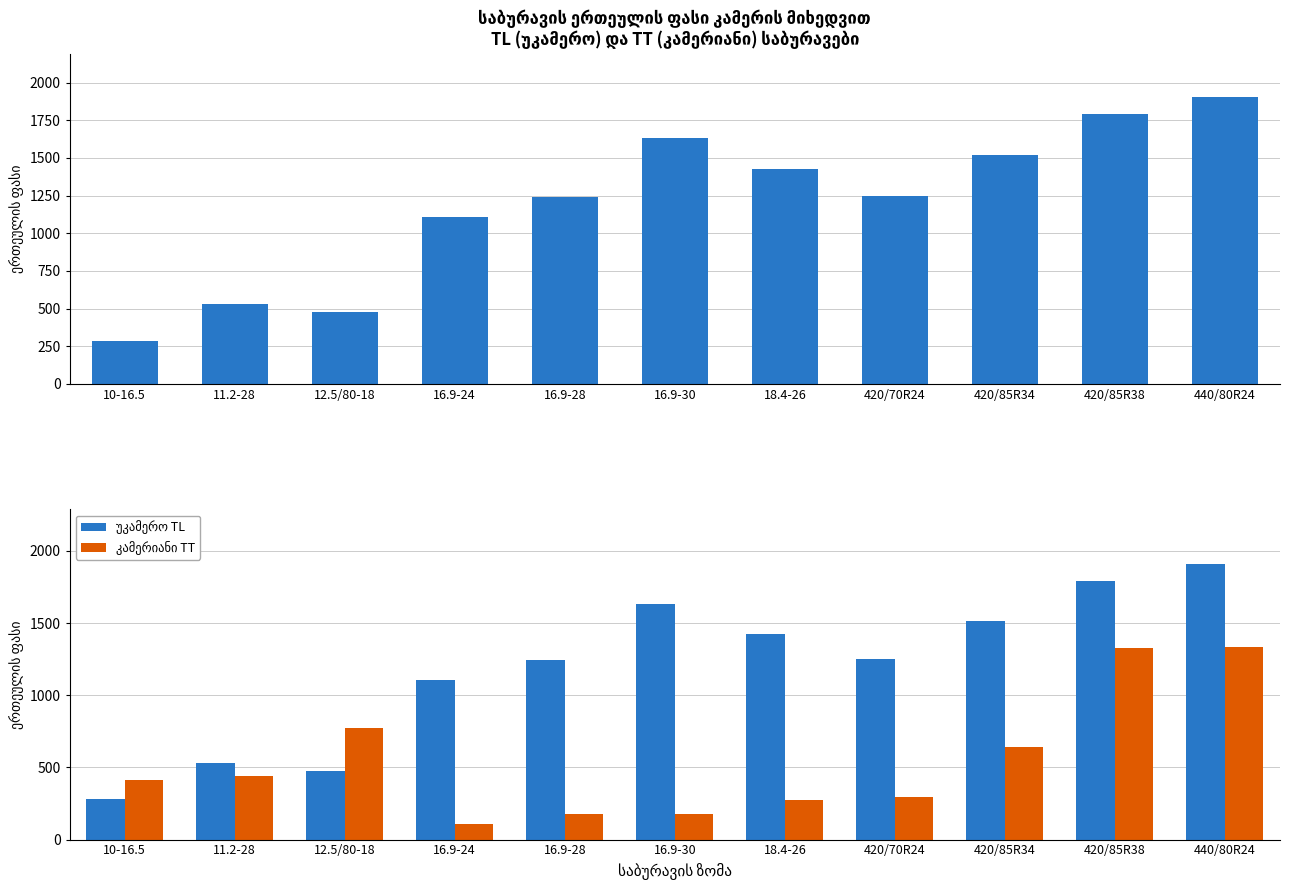

What position from the left is 11.2-28?

2